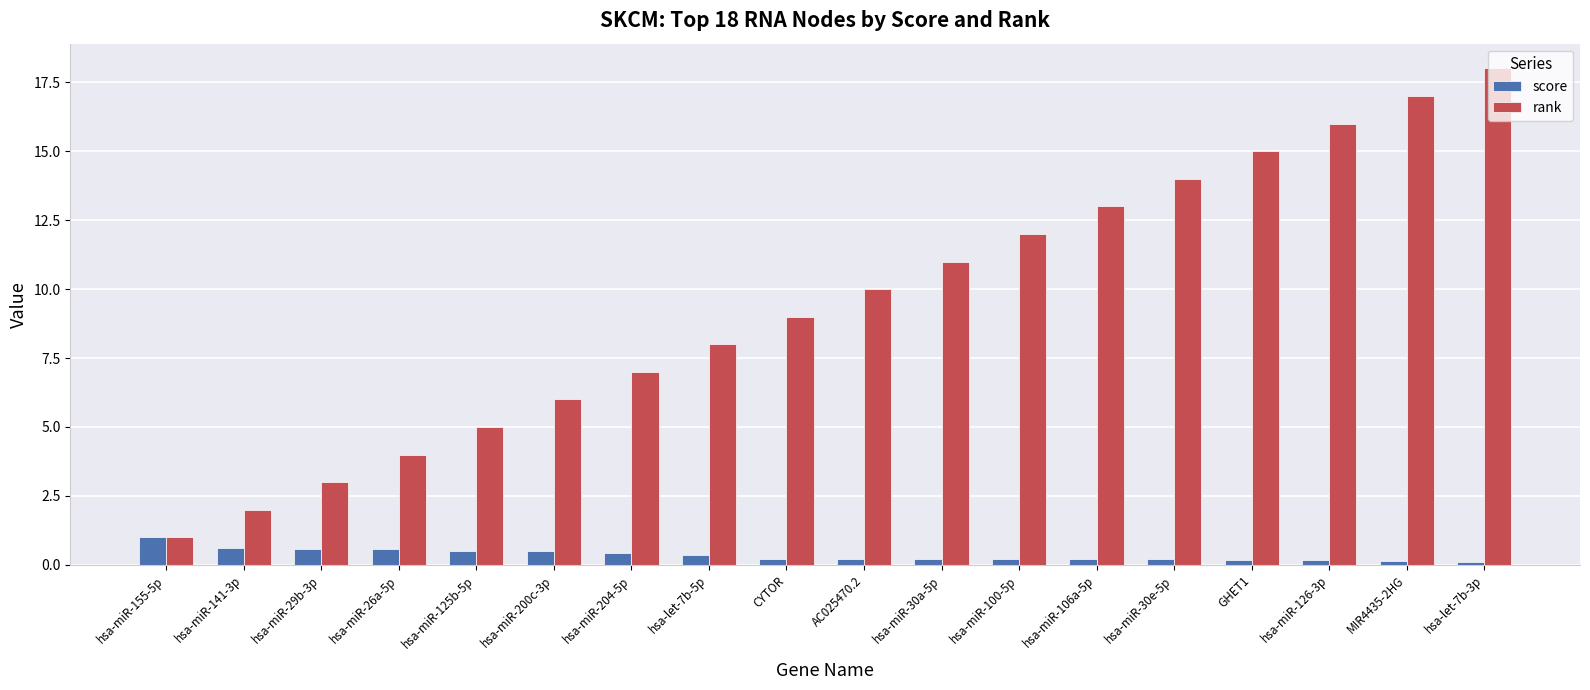

Which series has the largest total across all categories?

rank